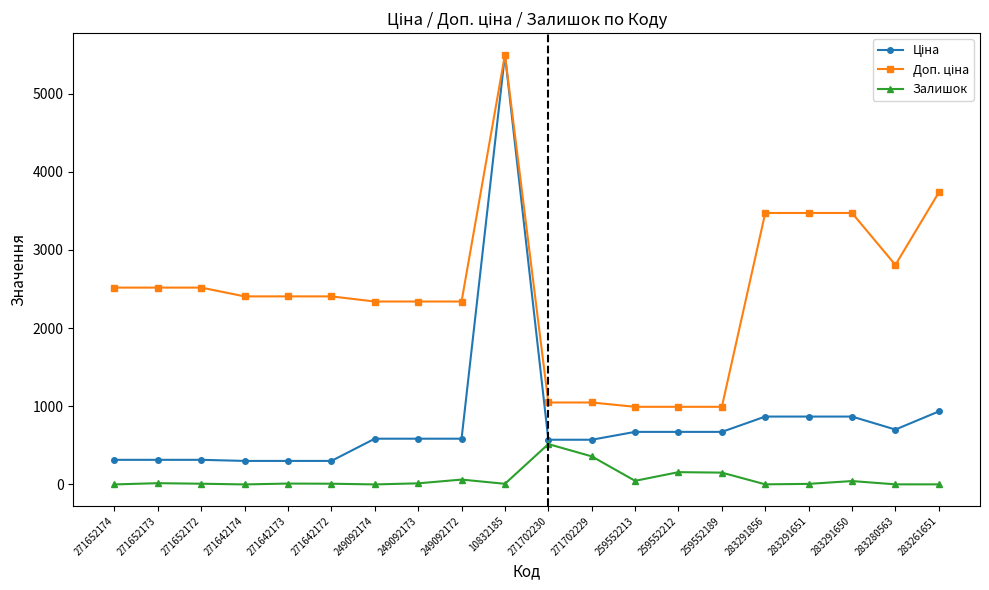

What is the total value across all series at 259552212?

1821.9